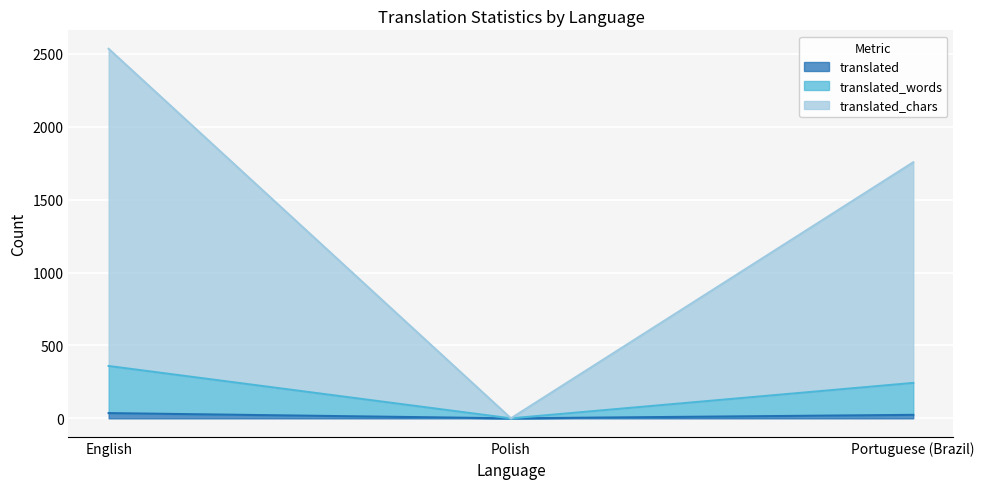

What is the maximum value for translated_words?

359